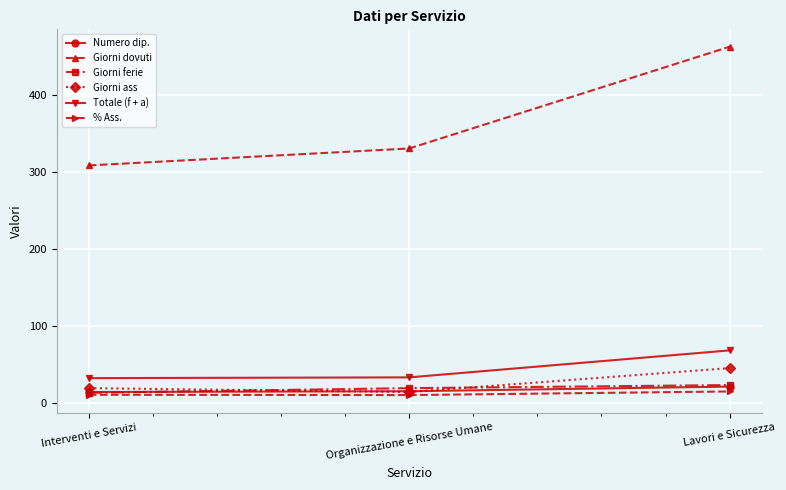

At which label does Giorni dovuti reach its minimum?

Interventi e Servizi